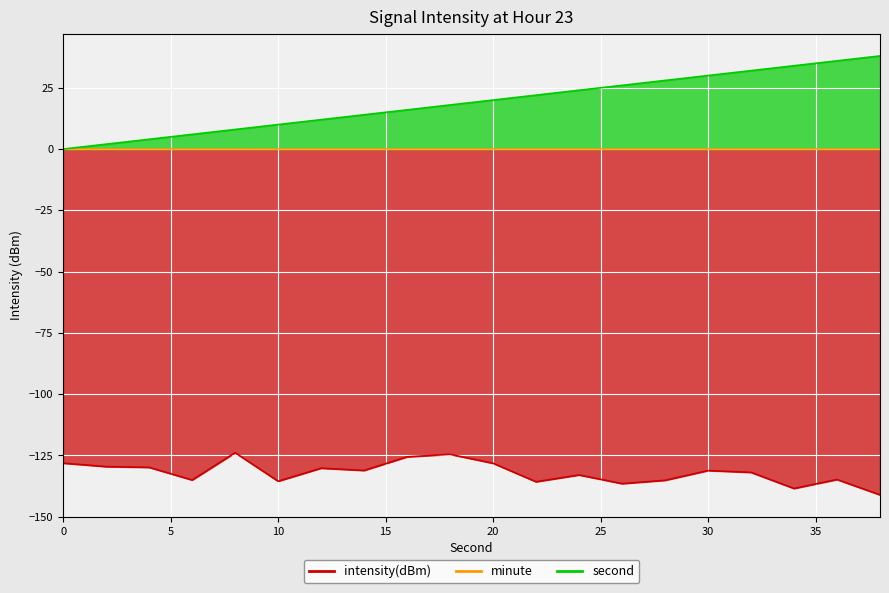

Is it true that intensity(dBm) equals -136.5 at 26?

True